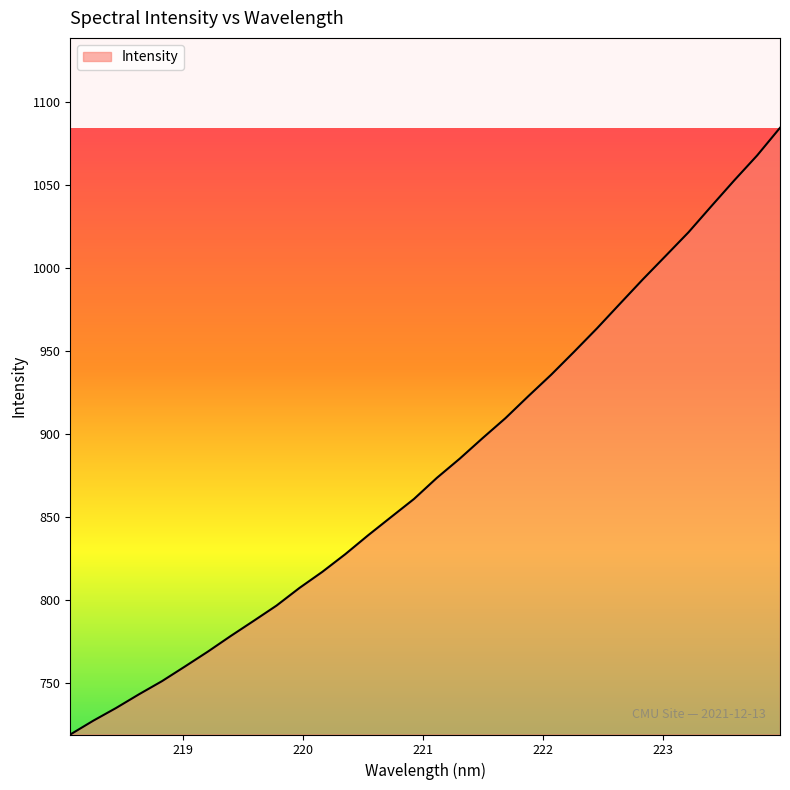

What is the minimum value shown in the chart?

718.8